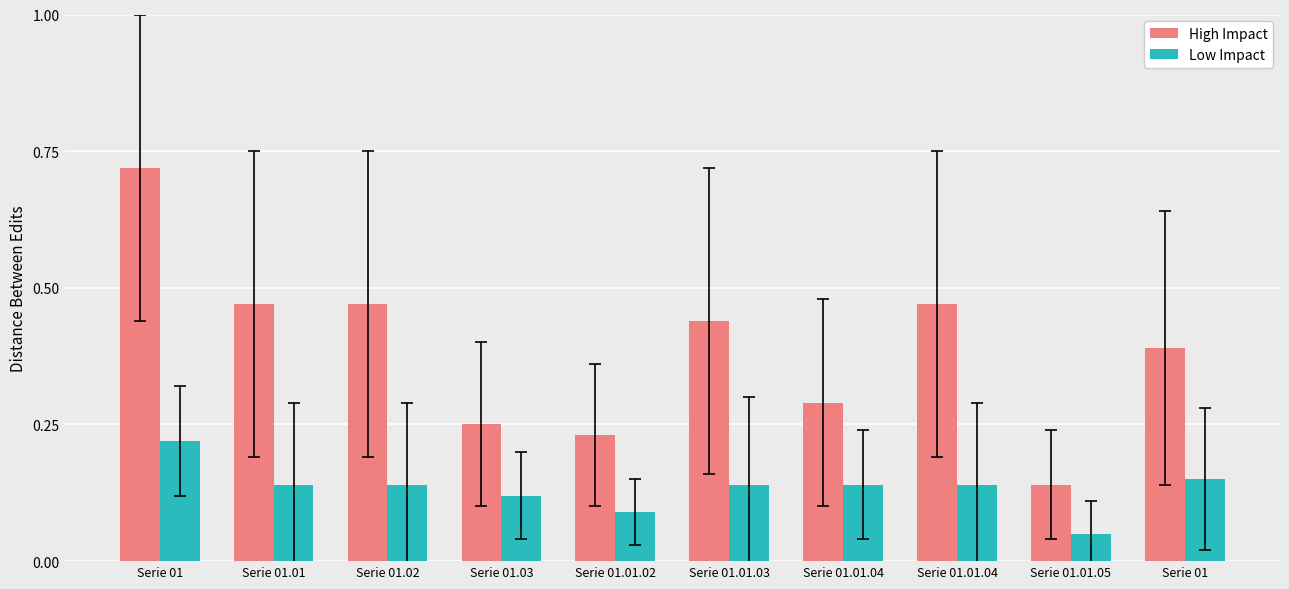

Is it true that High Impact equals 0.5 at Serie 01?

False